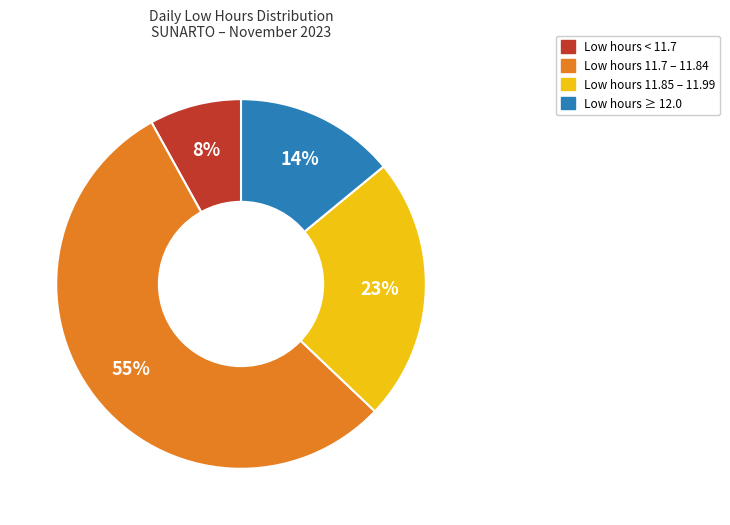

To the nearest percent, what percentage of the pie is Low hours 11.85 – 11.99?

23%